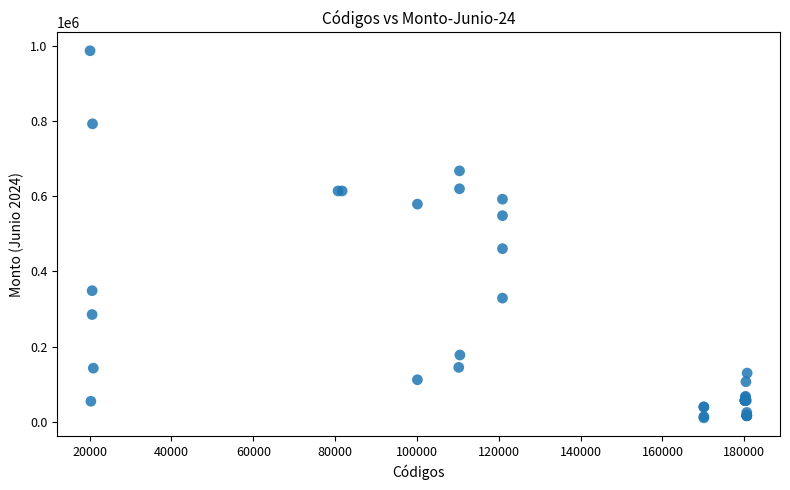

What Y value in the scatter plot is closest to 498362?

460228